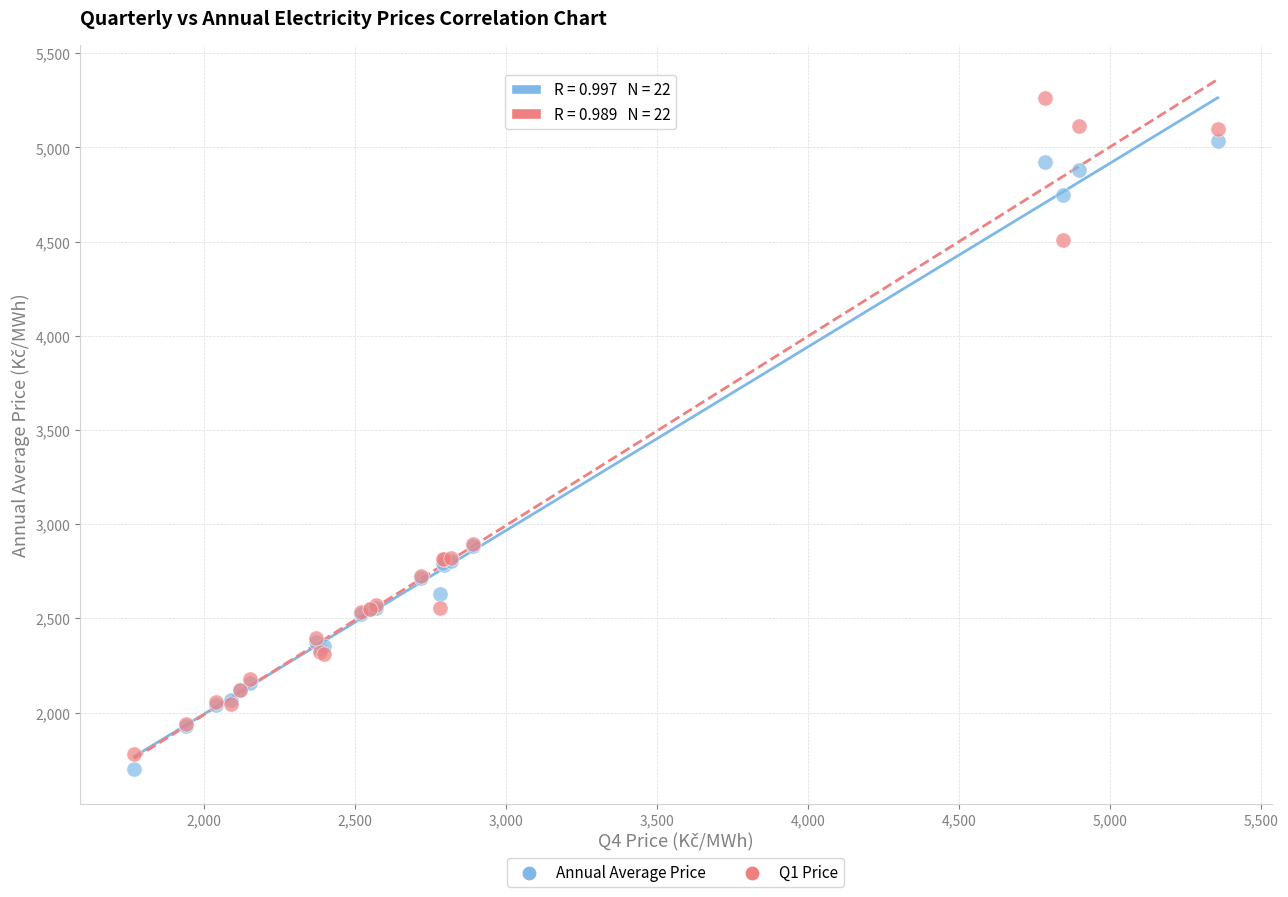

Which series reaches the maximum Y coordinate?

Q1 Price